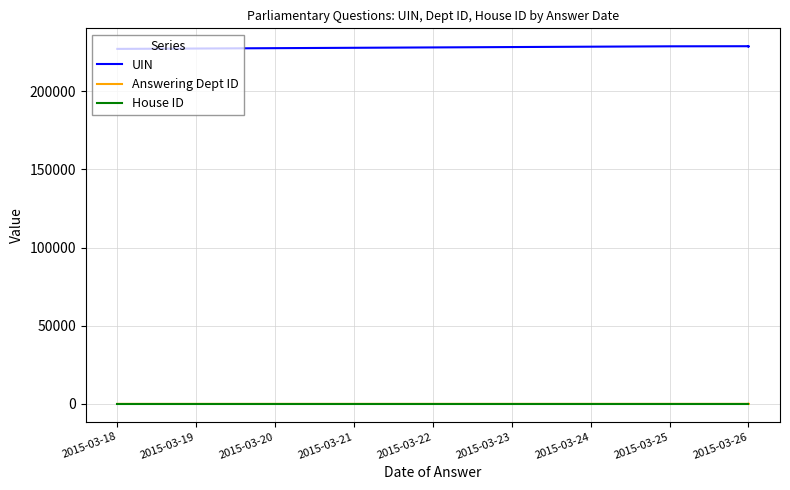

True or false: House ID and UIN intersect in this chart.

False